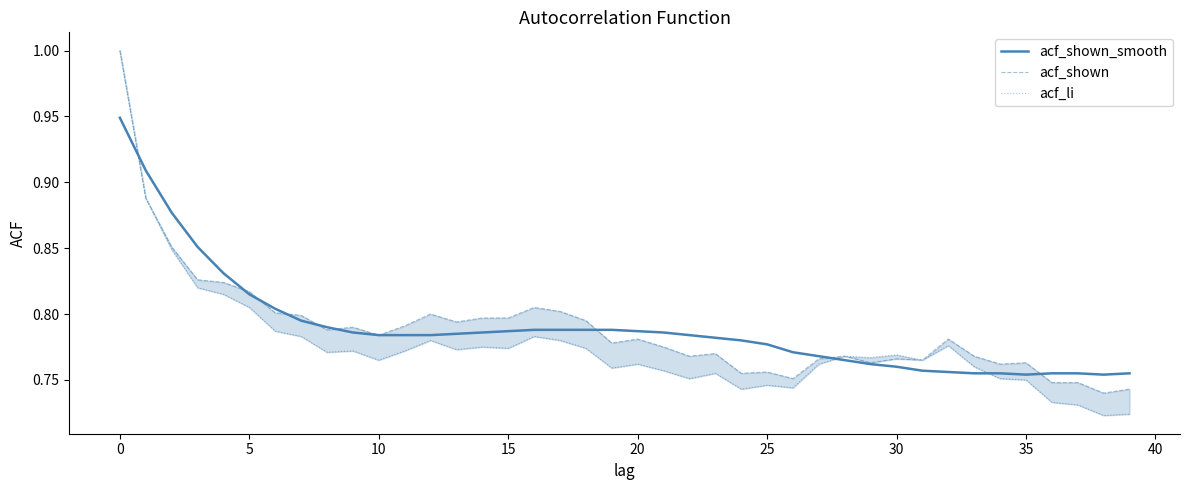

How many data points does each series have?

40